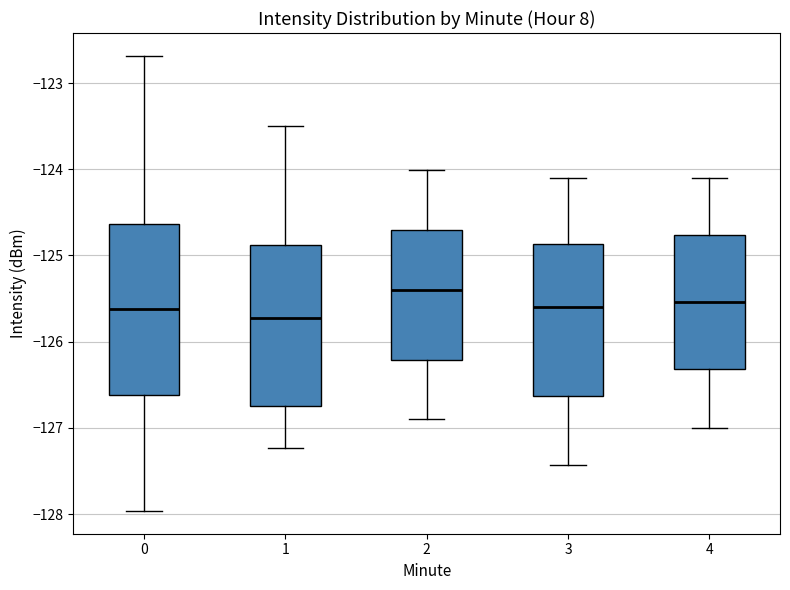

Reading left to right, transcribe this box plot: for each box, give where its median line is, the range the box spans, and where its two whiskers end, as read against the y-axis. The values are not printed on the chart, so give them approximately, as read against the axis.

0: median -125.6, box -126.6 to -124.6, whiskers -128.0 to -122.7
1: median -125.7, box -126.7 to -124.9, whiskers -127.2 to -123.5
2: median -125.4, box -126.2 to -124.7, whiskers -126.9 to -124.0
3: median -125.6, box -126.6 to -124.9, whiskers -127.4 to -124.1
4: median -125.5, box -126.3 to -124.8, whiskers -127.0 to -124.1